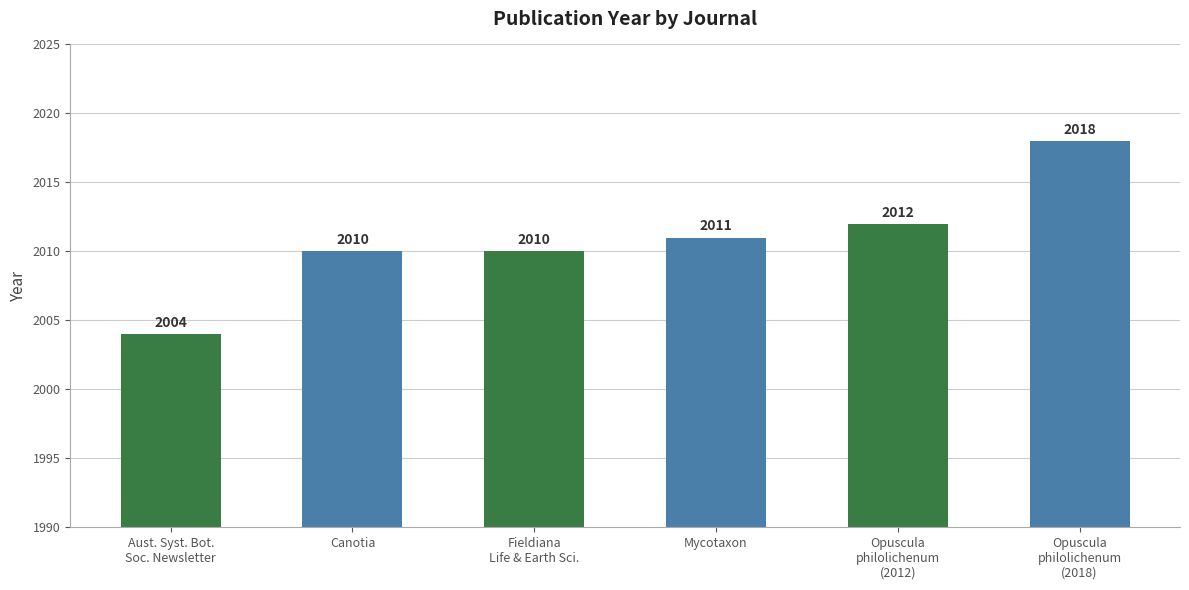

Does the chart contain stacked bars?

No